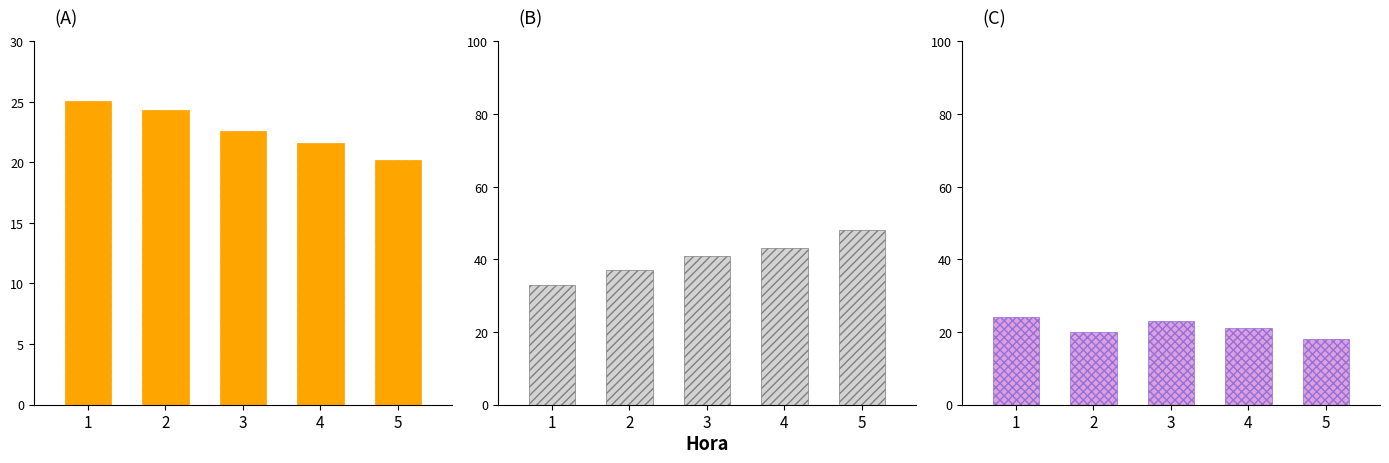

What is the value of the Ratxa (km/h) bar at the 5th from the left?

18.0